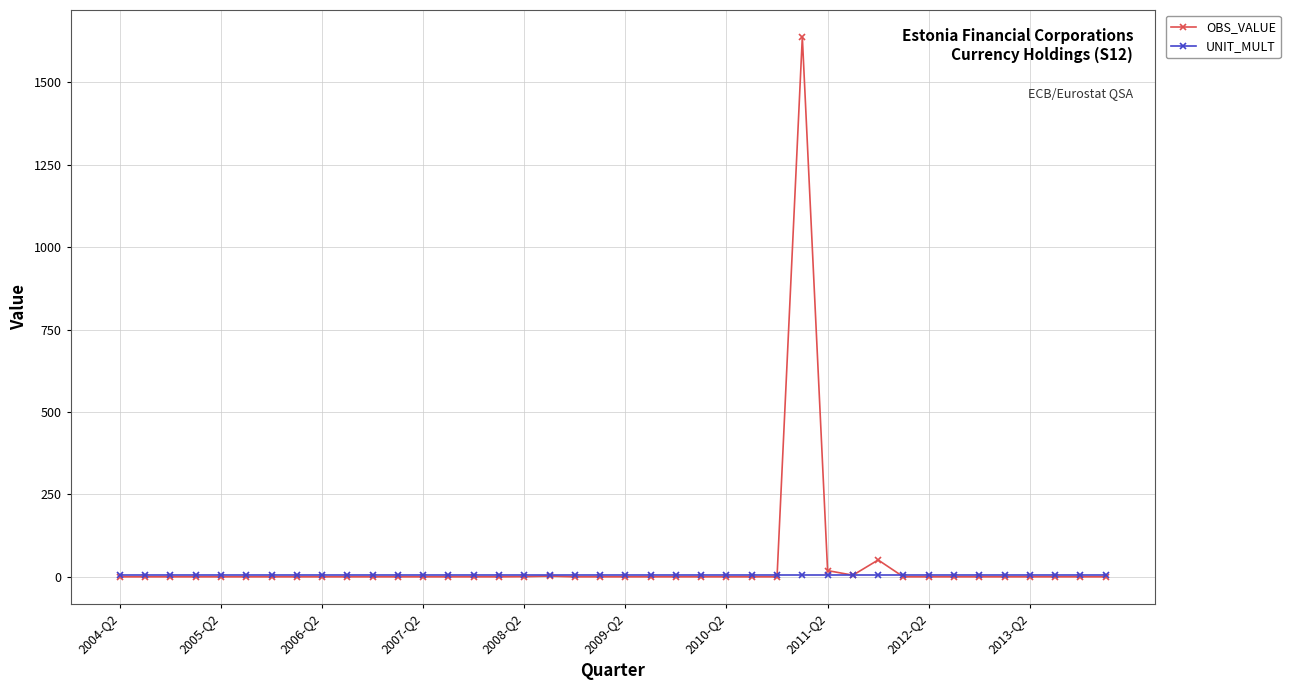

Which series has the largest range (max minus min)?

OBS_VALUE